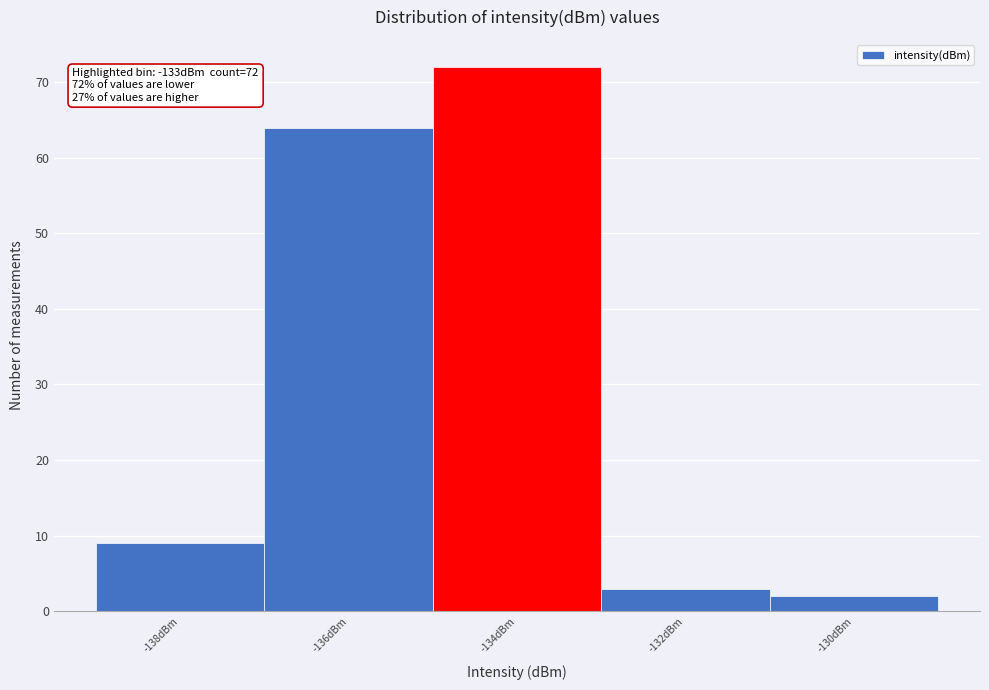

Reading right to left, transcribe all the data shown in this chart.

-130dBm=2	-132dBm=3	-134dBm=72	-136dBm=64	-138dBm=9